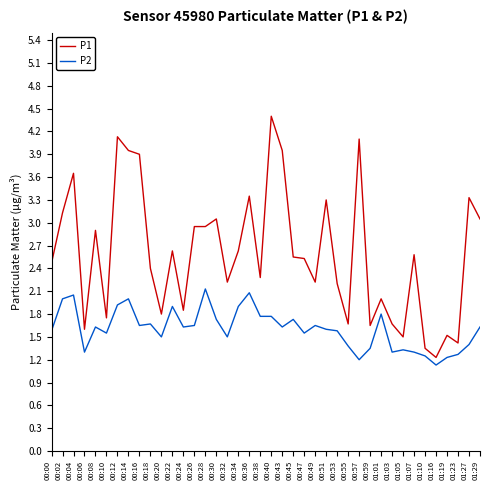

What value does the P1 series have at 00:28?

3.0